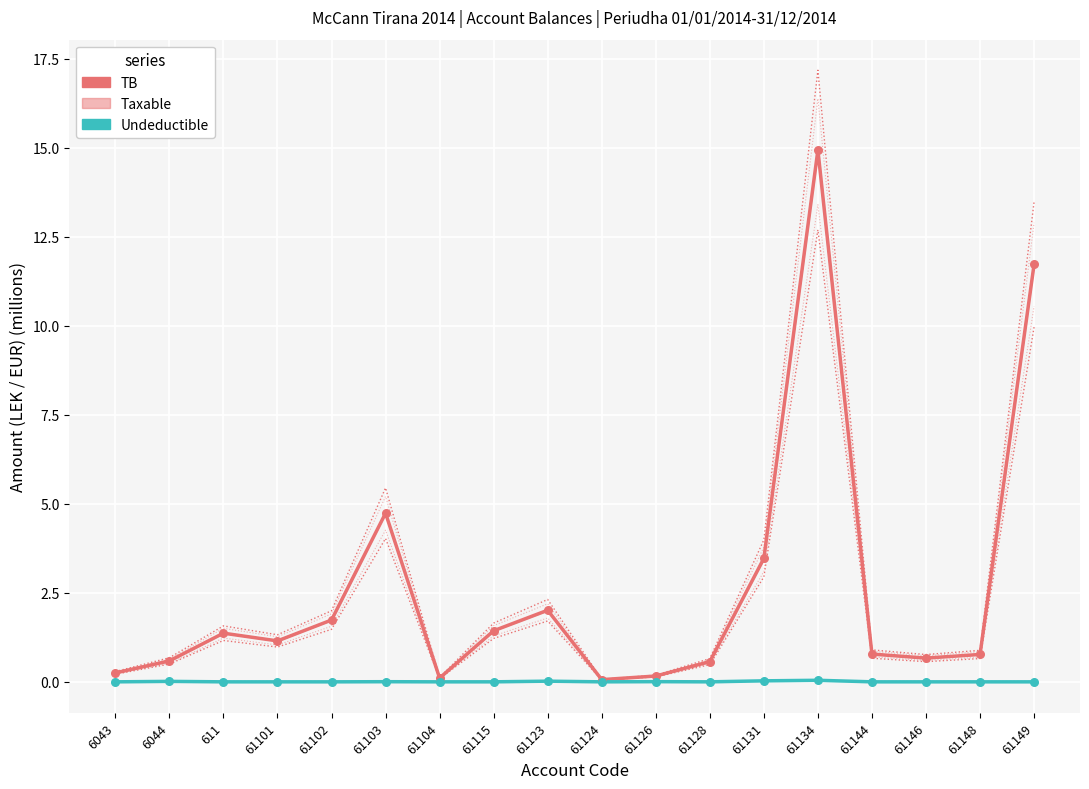

What is the total value across all series at 61146?

1.3